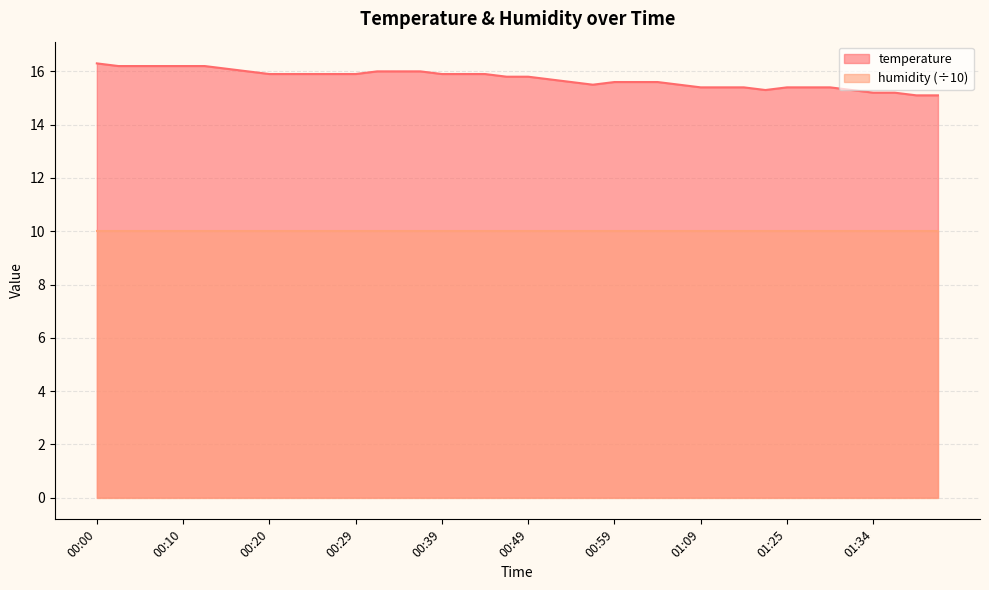

What is the ratio of the value at 00:10 to the value at 00:20?

1.0